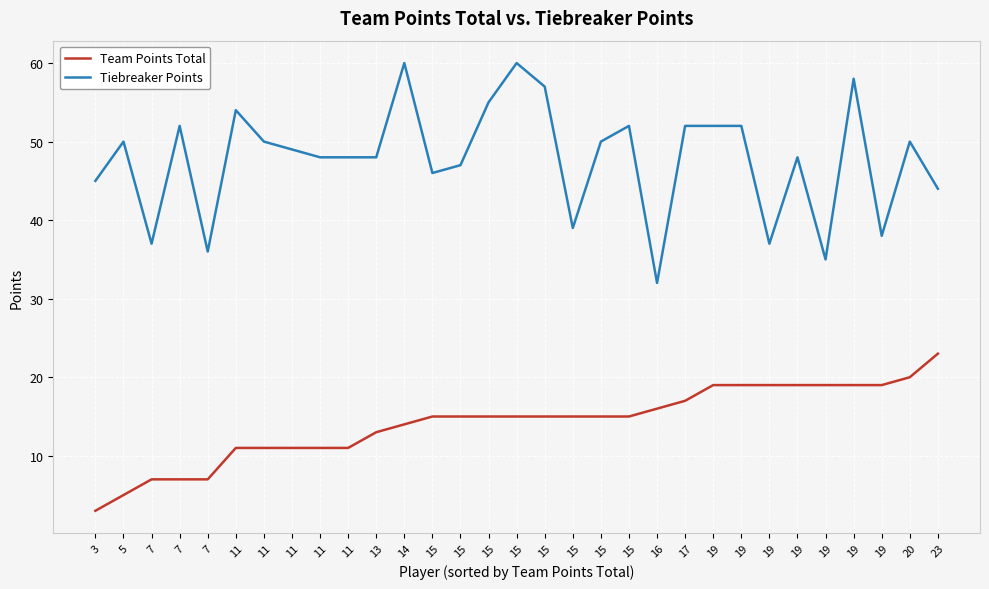

The Team Points Total series shows 19 at 19. True or false?

True